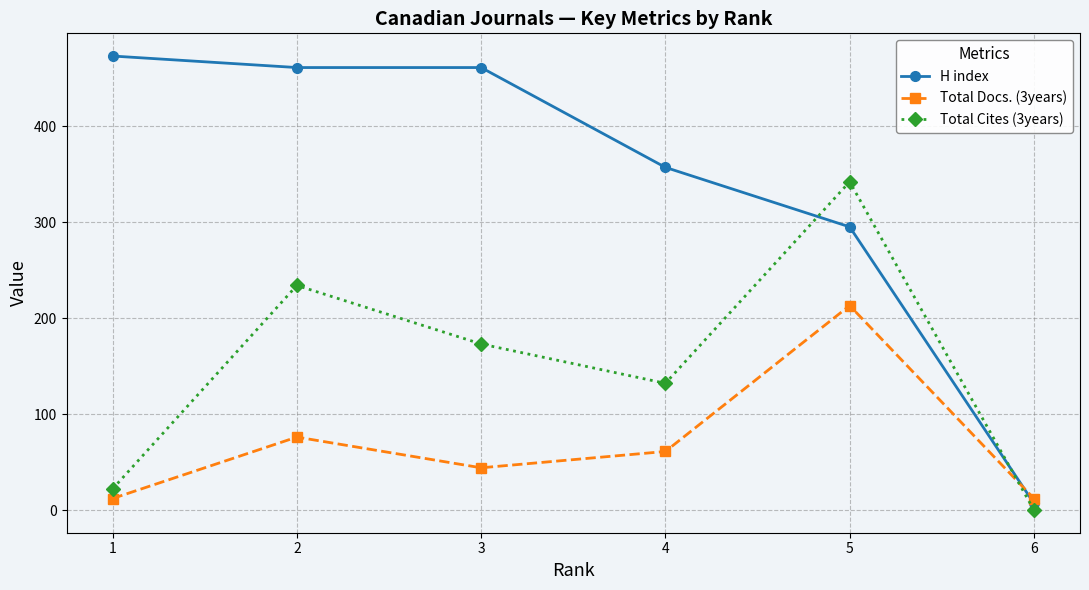

How many distinct data groups are displayed?

3